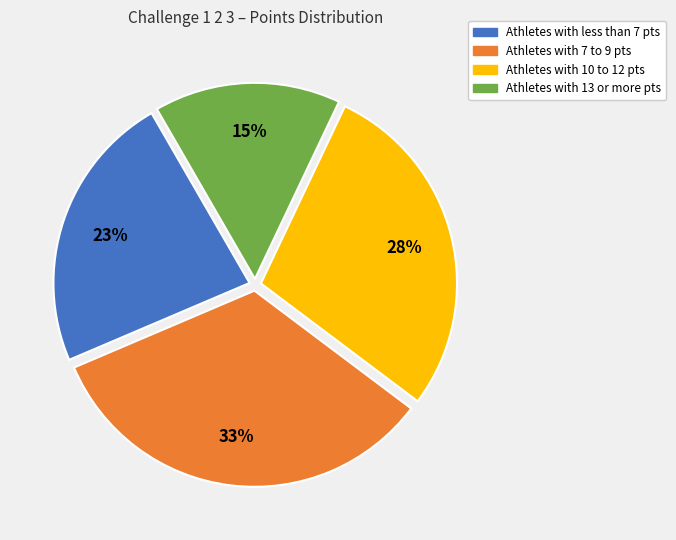

Does any single category account for the majority?

No